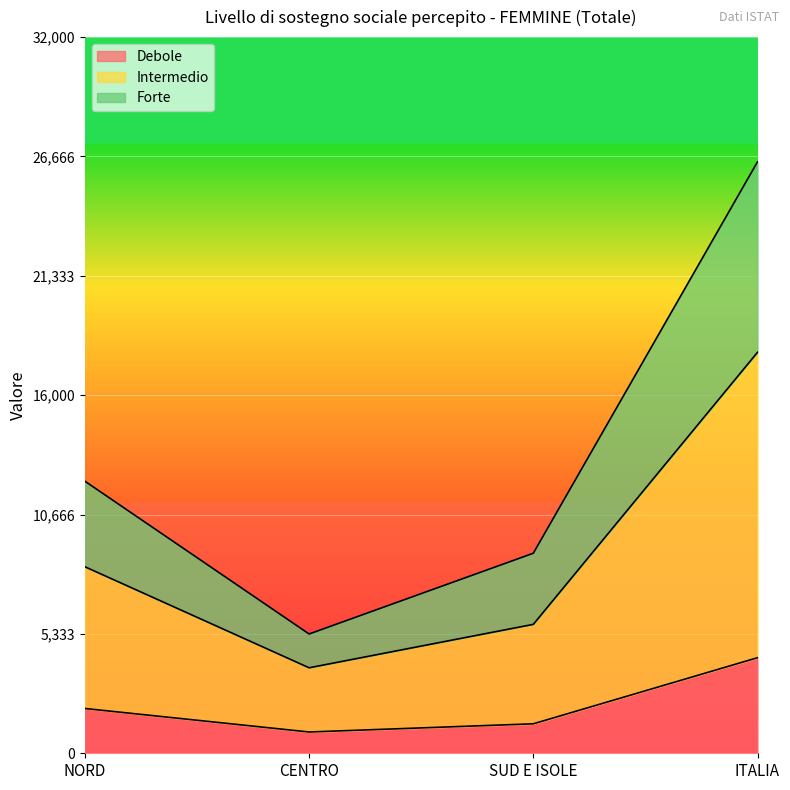

Which category has the highest value in the Debole series?

ITALIA